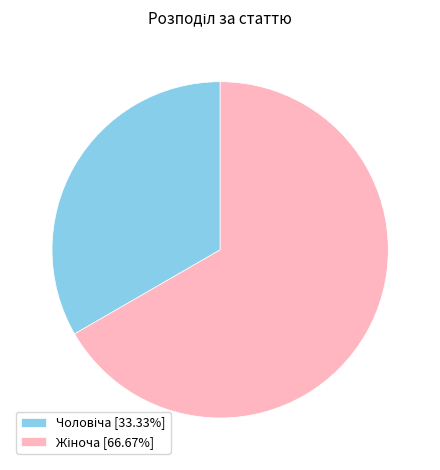

Is there any slice that represents more than half of the pie?

Yes